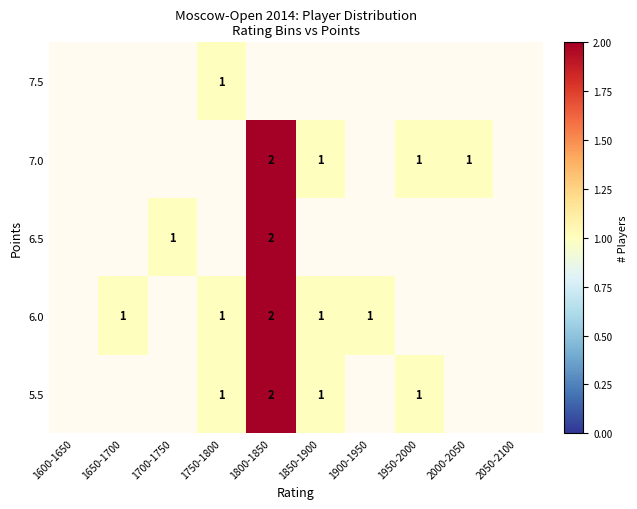

What is the smallest value displayed?

1.0